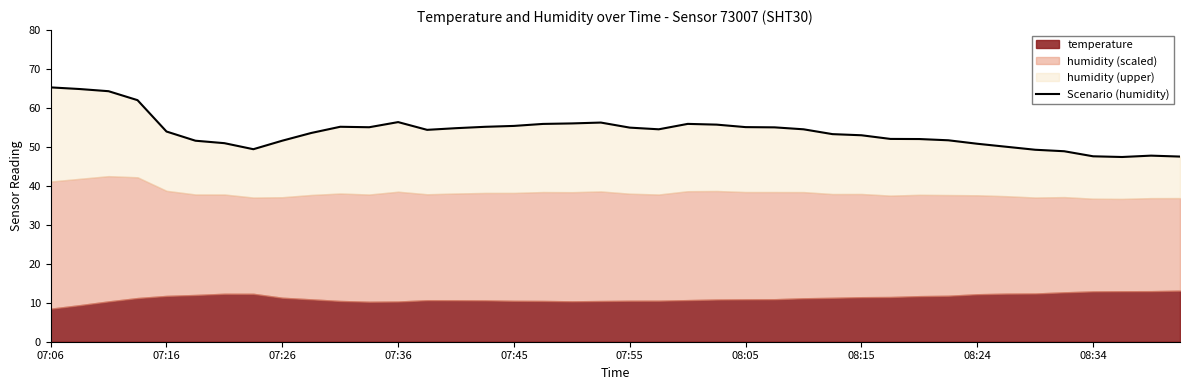

How many points are higher than both their immediate neighbors (excluding endpoints)?

5